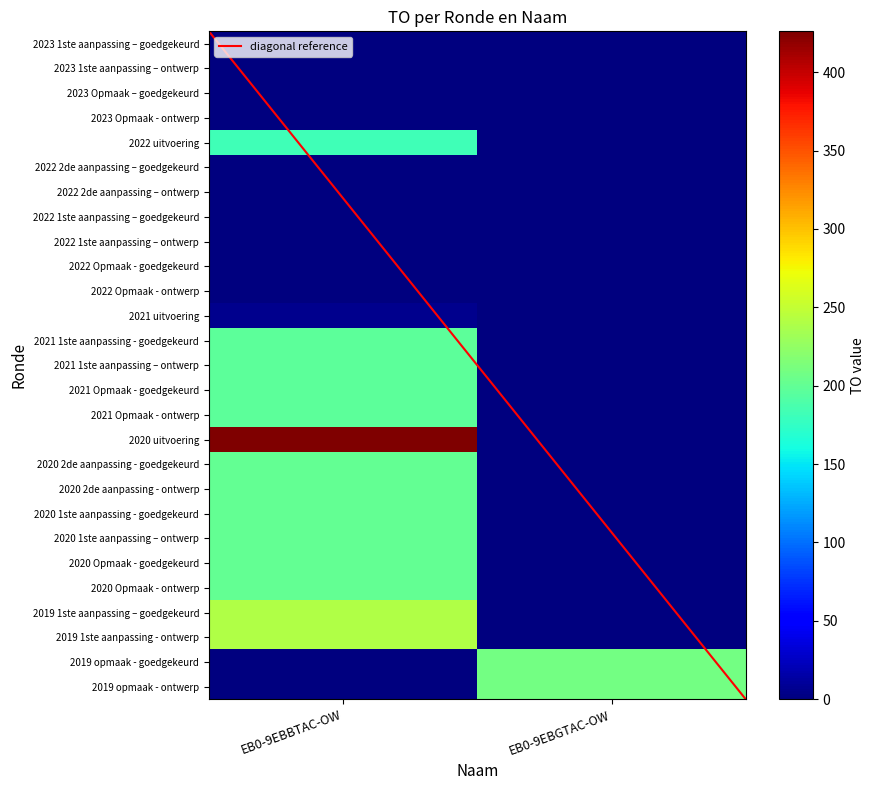

At which category is the sum across all series the highest?

EB0-9EBBTAC-OW